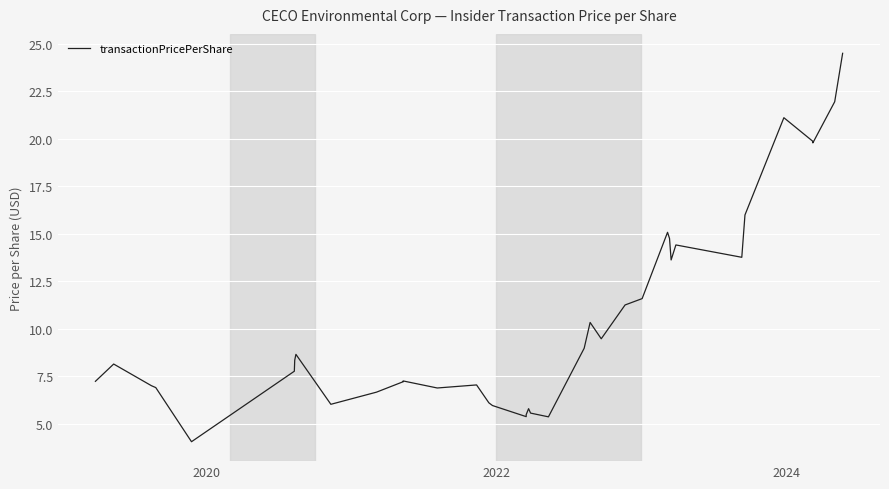

What is the greatest value displayed?

24.5